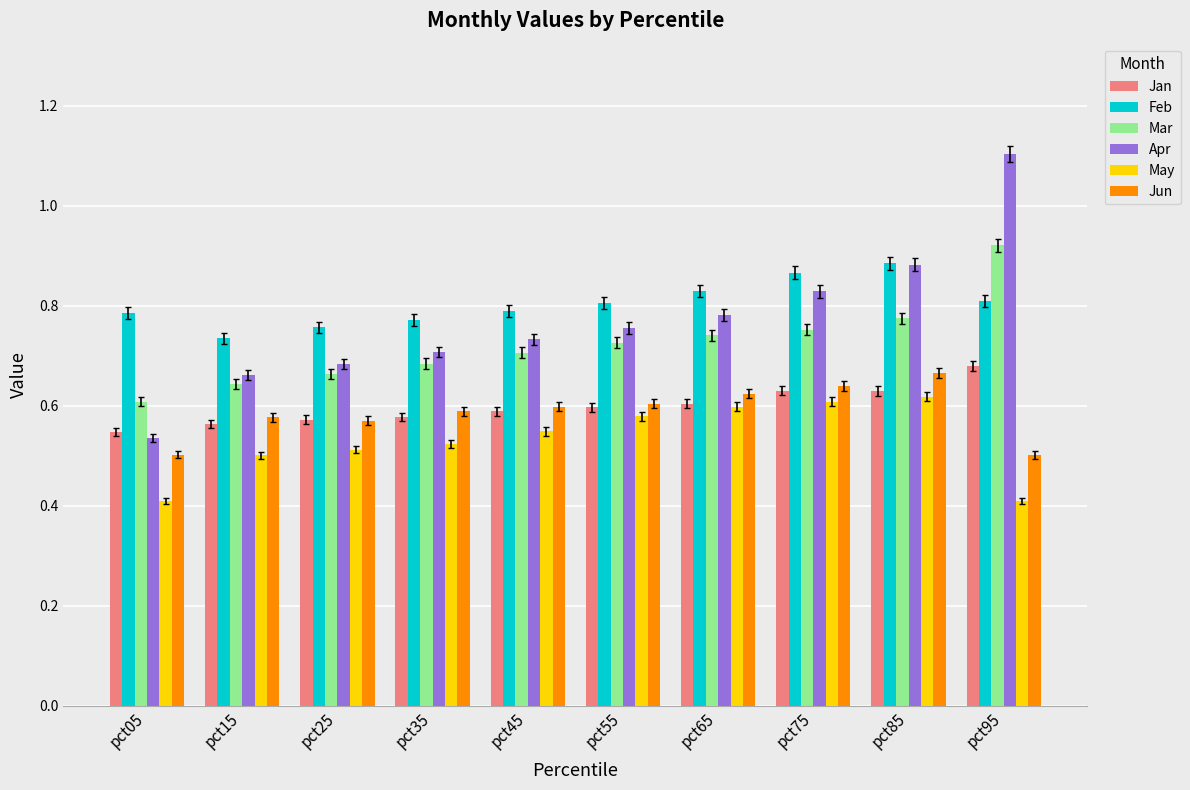

How many distinct data groups are displayed?

6